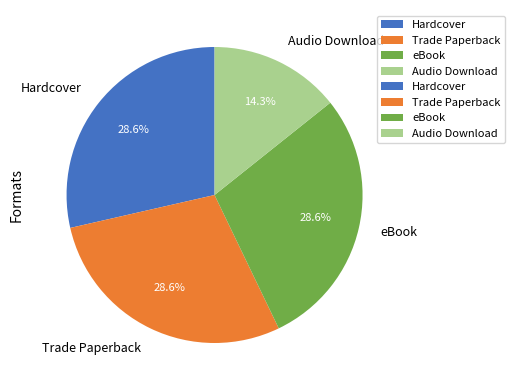

What percentage is the Audio Download slice, to the nearest percent?

14%